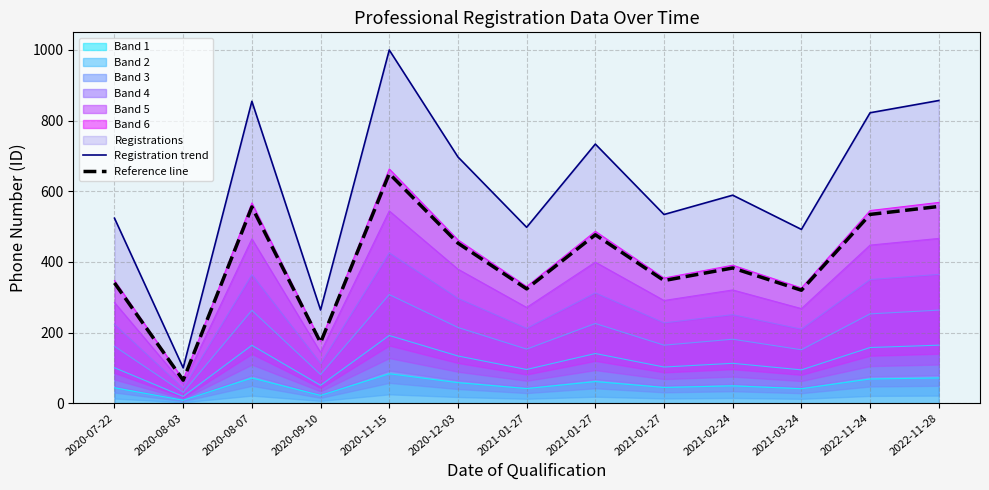

What is the value of the Reference line point at the 2nd from the left?

65.0